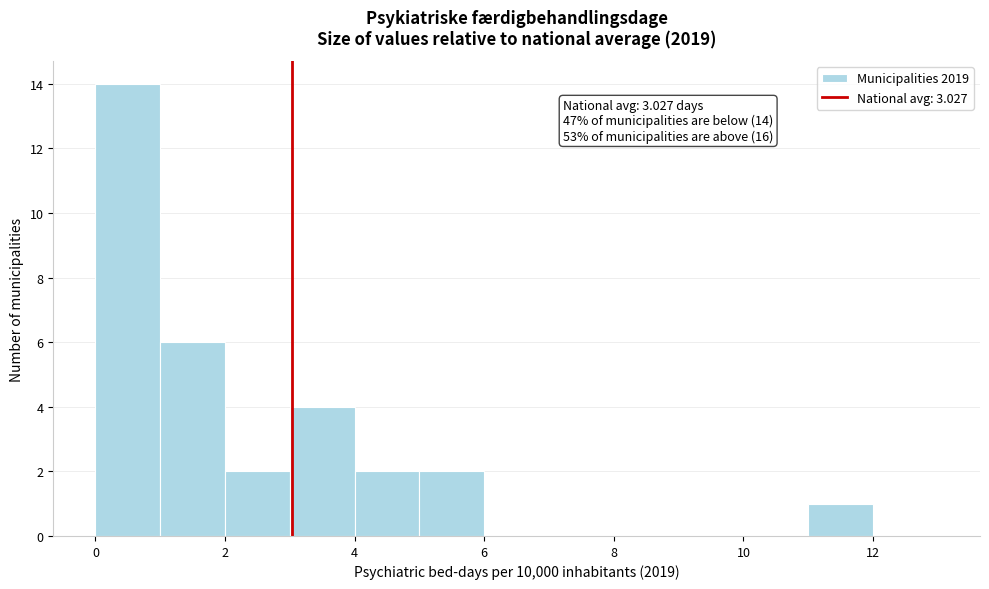

Which range on the x-axis has the tallest bar?

0 to 1